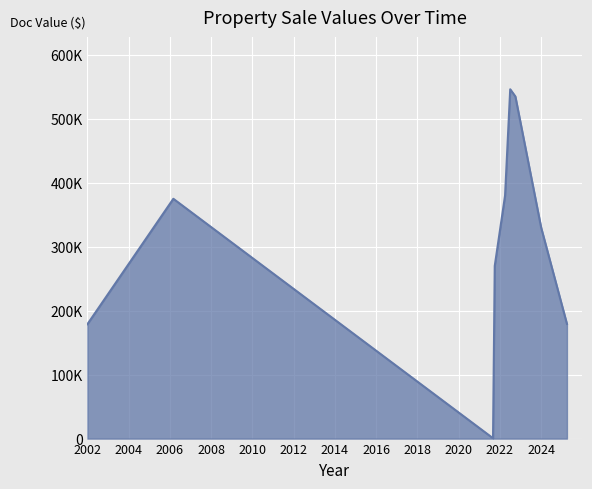

At which category does the data reach its first local valley?

2021-09-24